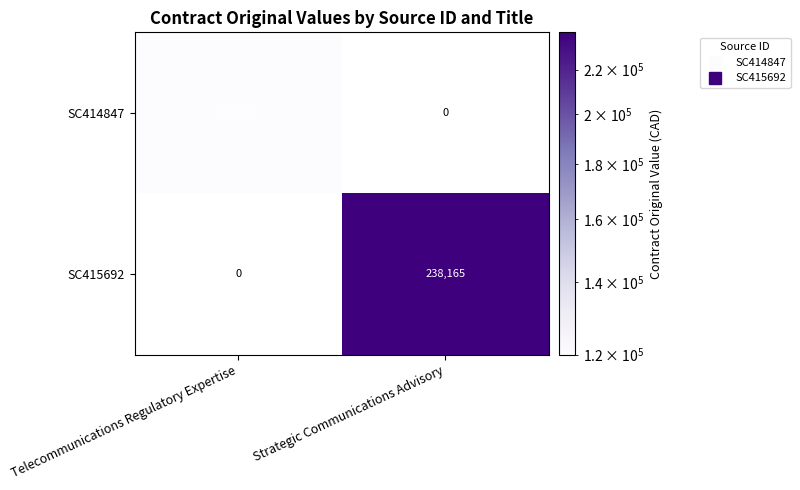

True or false: SC415692 has a value of 238165 at Strategic Communications Advisory.

True